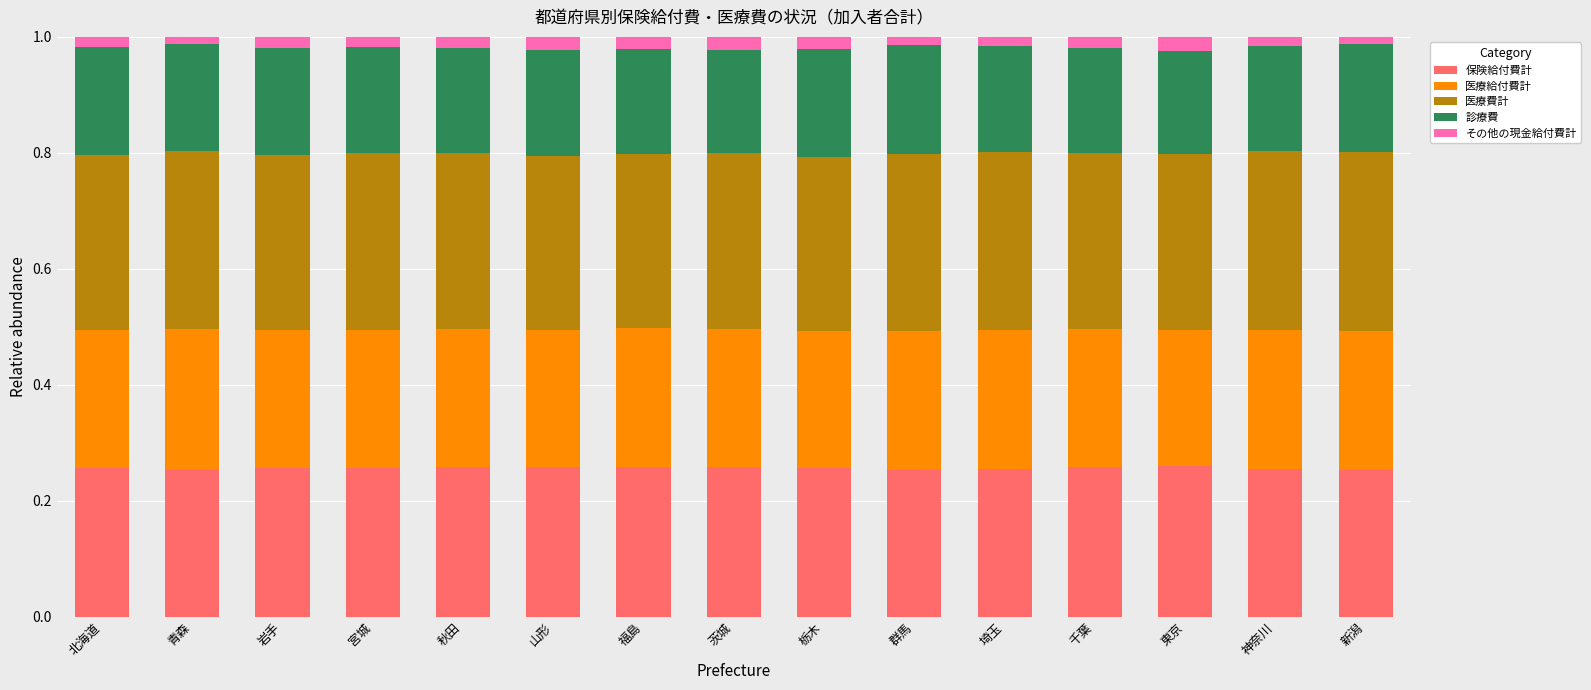

What are all the series names shown in the legend?

保険給付費計, 医療給付費計, 医療費計, 診療費, その他の現金給付費計